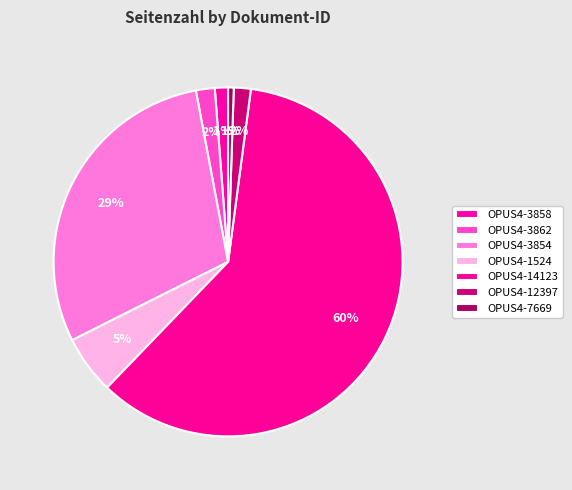

Count the number of slices in the pie.

7